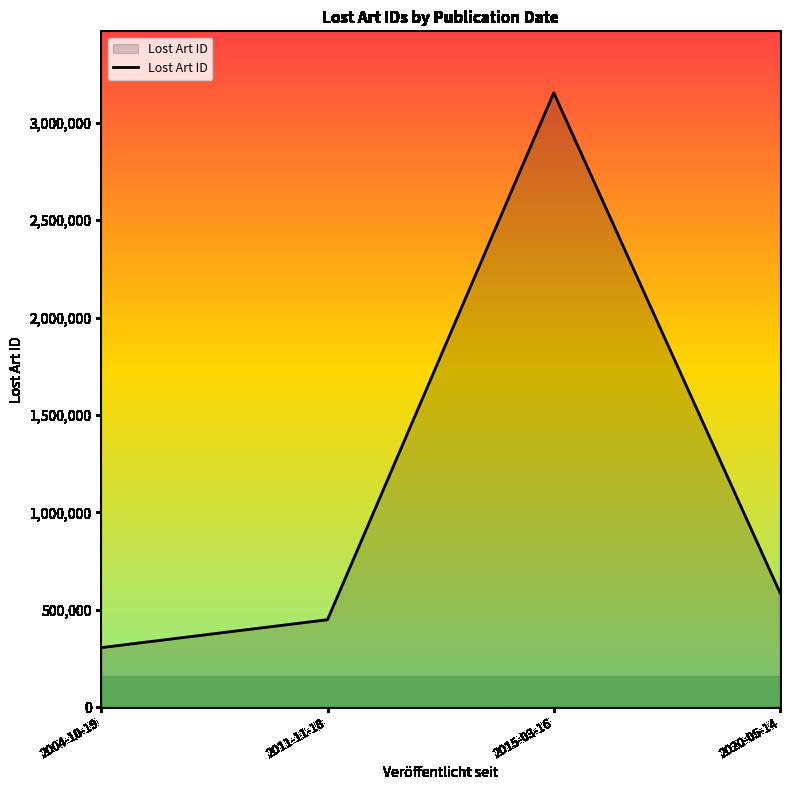

How many values are below 586869?

2